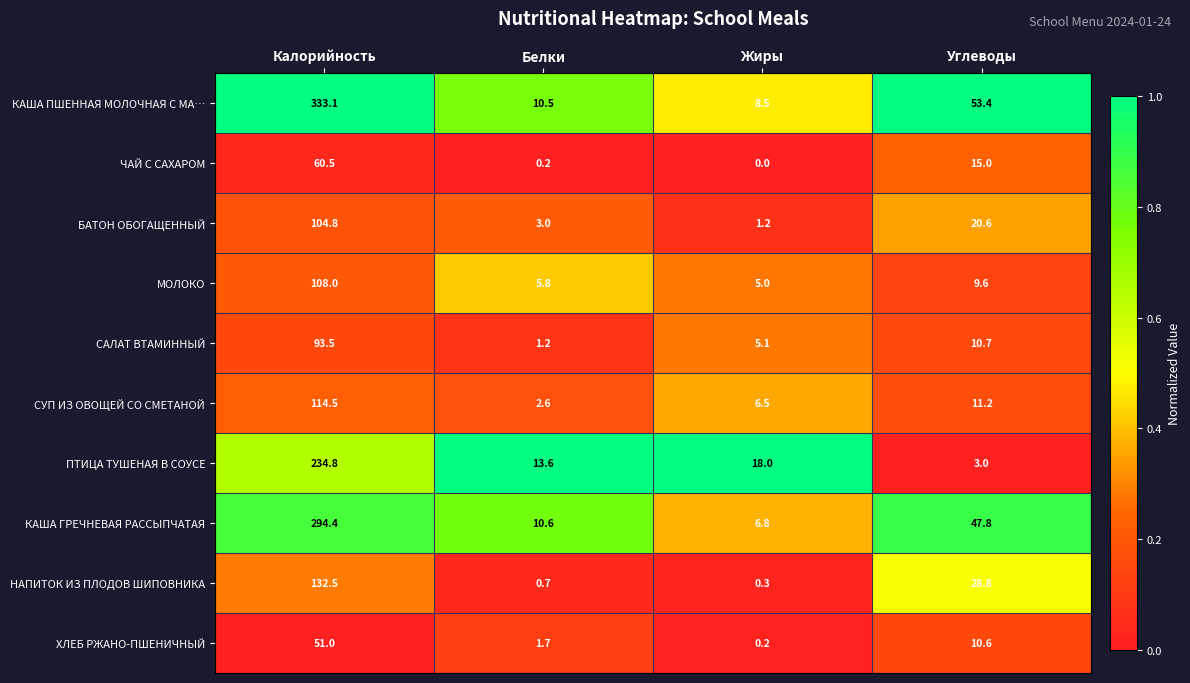

At which category does the chart reach its minimum across all series?

Жиры